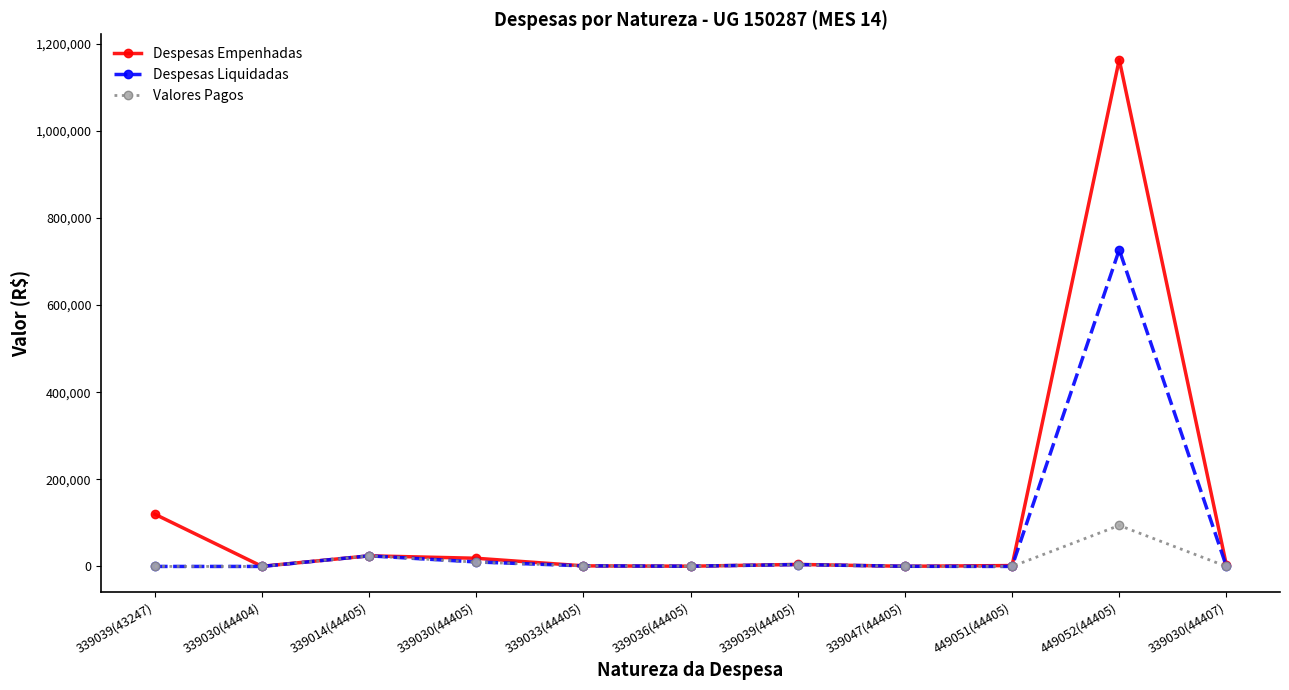

Rank the series by their average value, from lowest to highest.

Valores Pagos, Despesas Liquidadas, Despesas Empenhadas